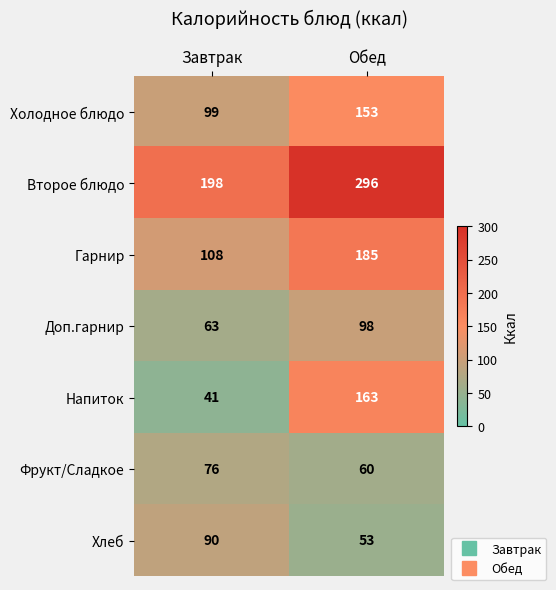

Which series has the largest total across all categories?

Второе блюдо